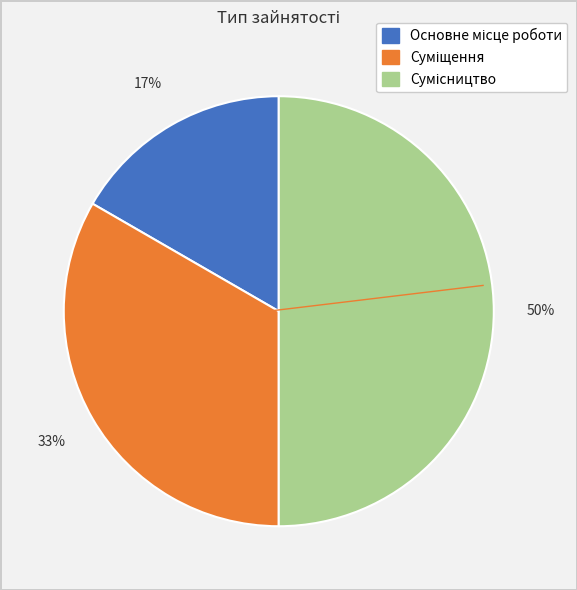

To the nearest percent, what is the average slice percentage?

33%